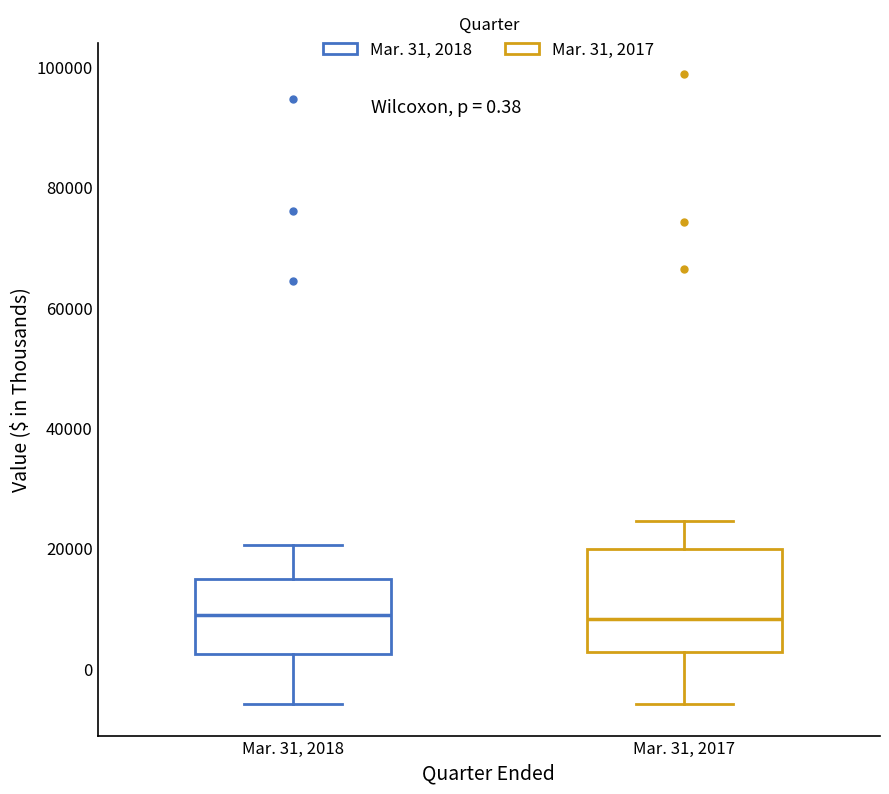

Comparing the boxes themselves (not the whiskers), which one is the tallest?

Mar. 31, 2017